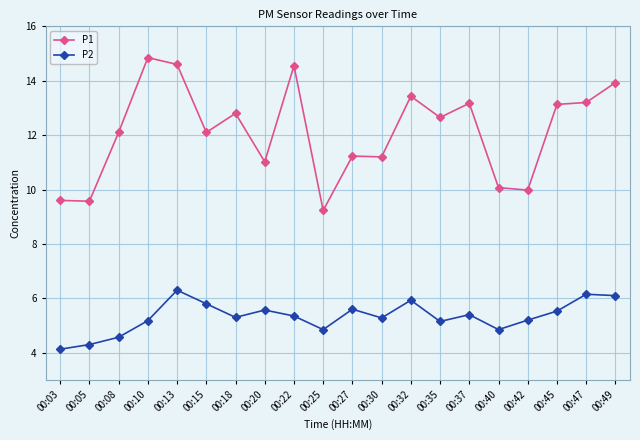

Where is the first local maximum for P1?

00:10